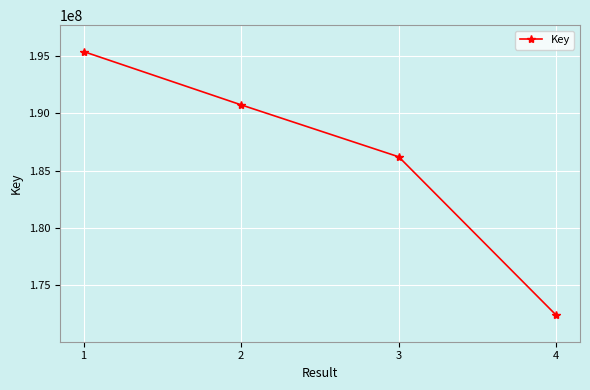

Where is the data nearest to the value 183893214?

3